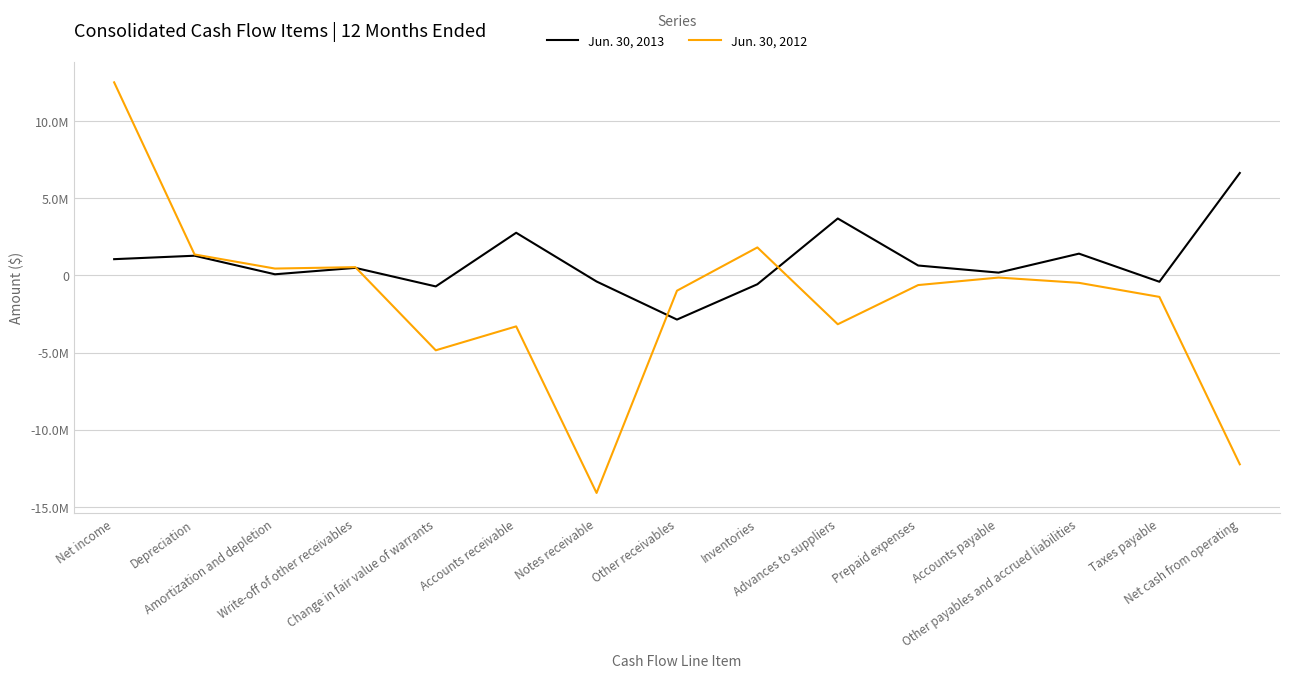

Where does the Jun. 30, 2012 series first go above -628746?

Net income